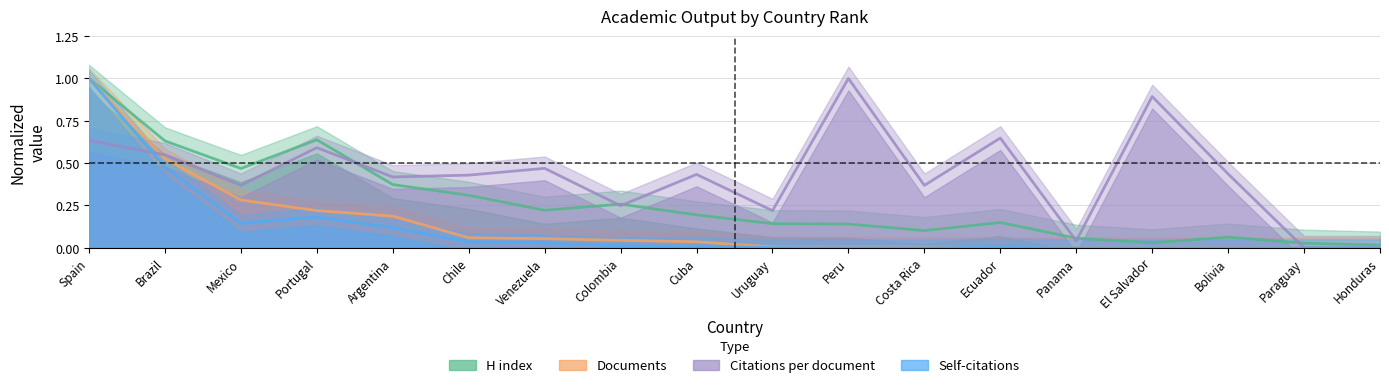

How many values in Self-citations are above zero?

13